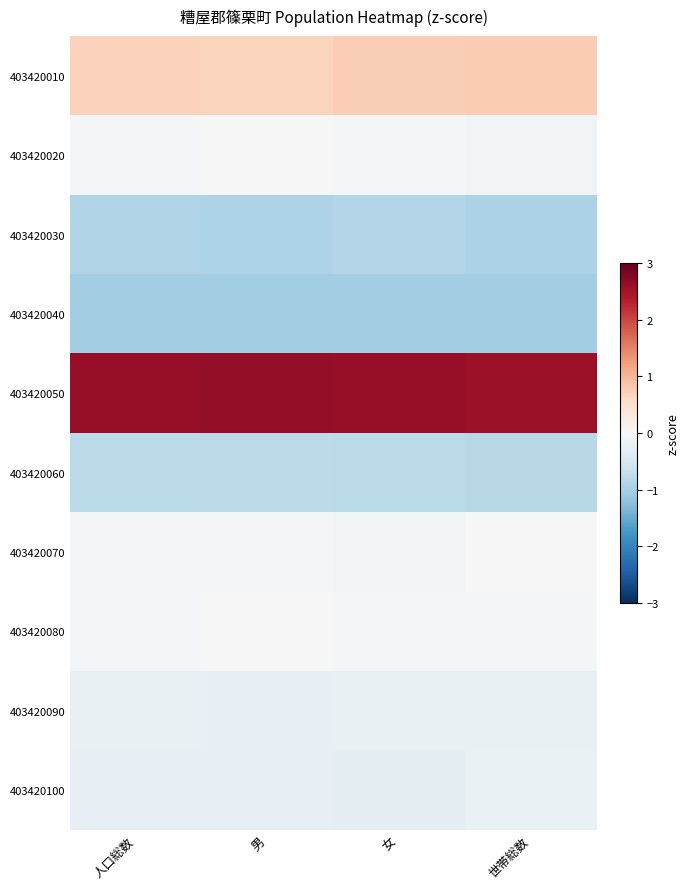

Reading left to right, what are all the values shown in this chart?

403420010: 人口総数=0.7	　男=0.7	　女=0.7	世帯総数=0.8
403420020: 人口総数=-0.0	　男=-0.0	　女=-0.0	世帯総数=-0.1
403420030: 人口総数=-0.9	　男=-0.9	　女=-0.9	世帯総数=-0.9
403420040: 人口総数=-1.0	　男=-1.0	　女=-1.0	世帯総数=-1.0
403420050: 人口総数=2.6	　男=2.6	　女=2.6	世帯総数=2.6
403420060: 人口総数=-0.8	　男=-0.8	　女=-0.8	世帯総数=-0.8
403420070: 人口総数=-0.1	　男=-0.0	　女=-0.1	世帯総数=-0.0
403420080: 人口総数=-0.0	　男=-0.0	　女=-0.0	世帯総数=-0.1
403420090: 人口総数=-0.2	　男=-0.2	　女=-0.2	世帯総数=-0.2
403420100: 人口総数=-0.2	　男=-0.2	　女=-0.3	世帯総数=-0.2